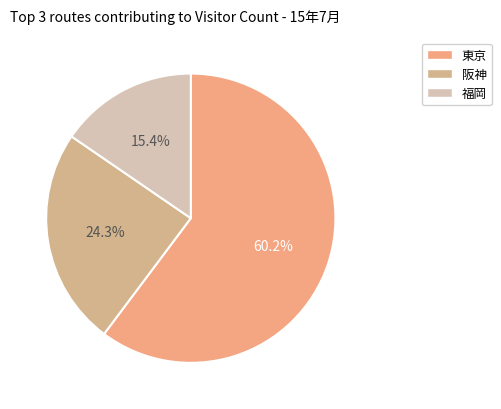

Count the number of slices in the pie.

3